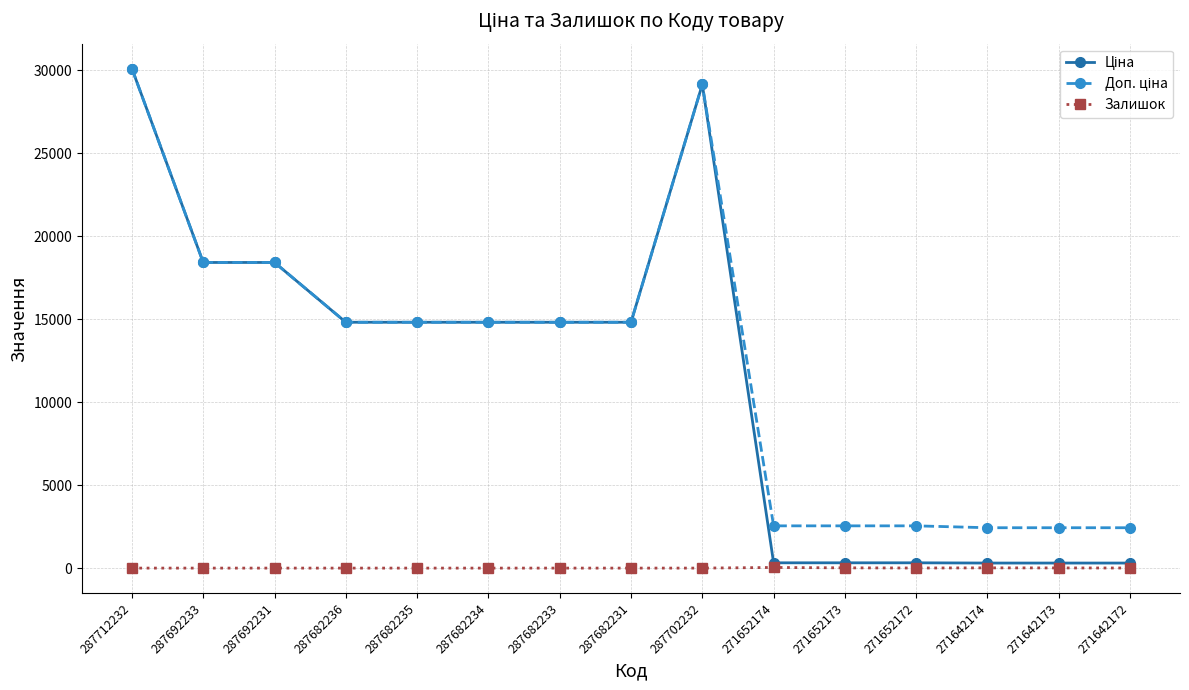

Is this an area chart (filled region under the line)?

No